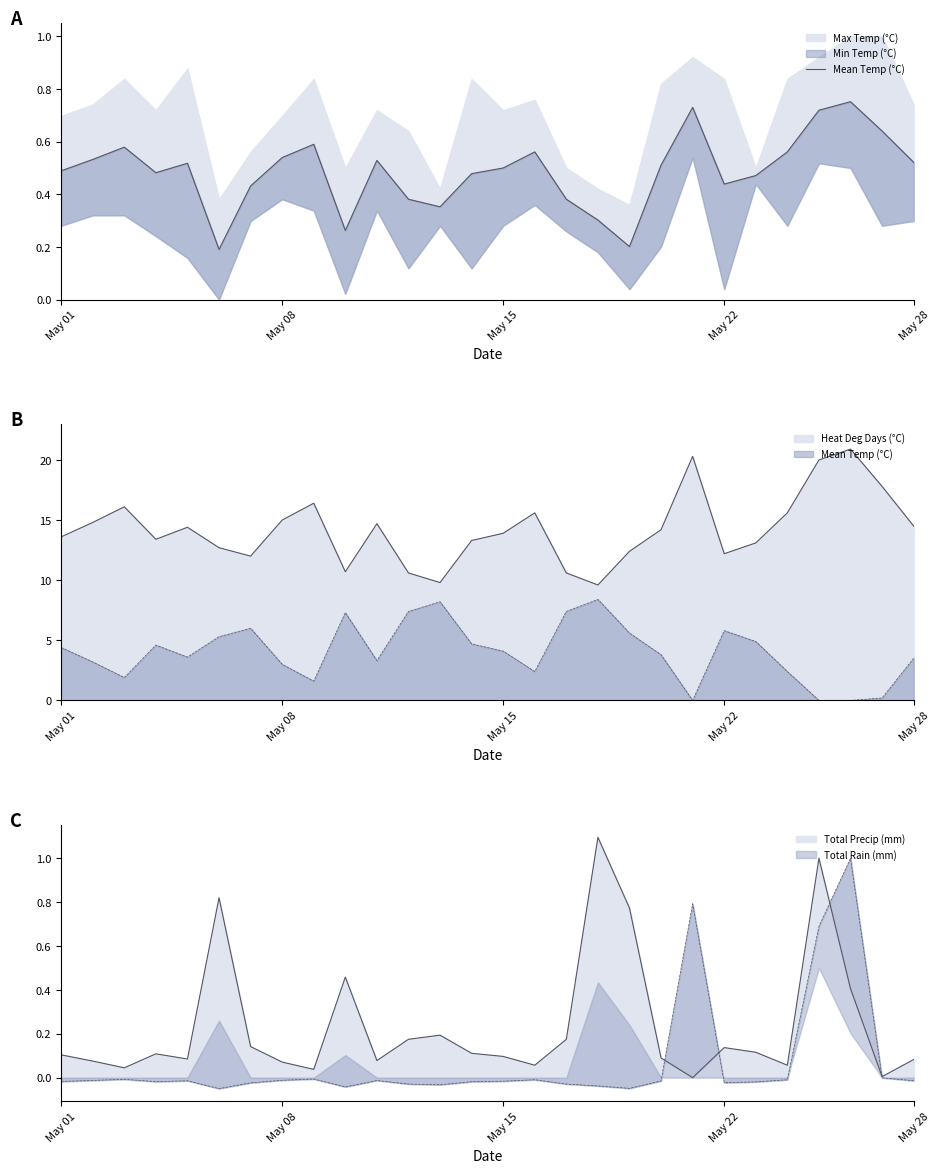

List the labels in order of value, smallest first.

5, 18, 9, 17, 12, 11, 16, 6, 21, 22, 13, May 22, May 01, 14, 19, May 28, 27, 10, May 08, 7, 15, 23, May 15, 8, 26, 24, 20, 25